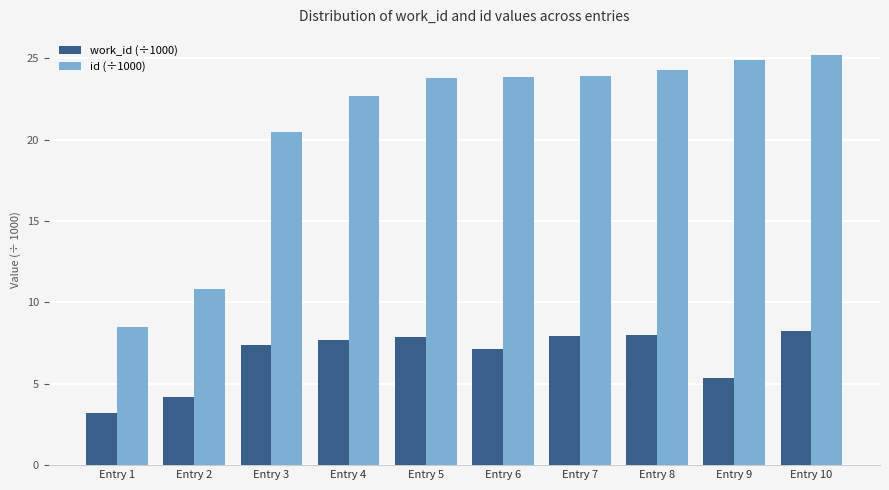

At how many categories does at least one series exceed 17?

8